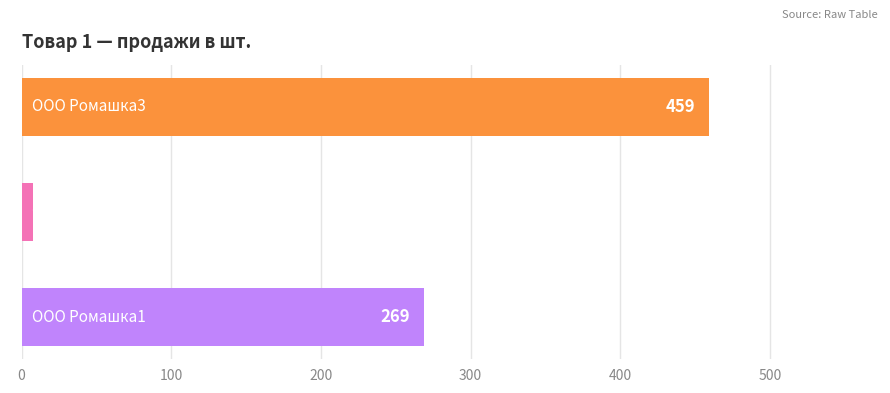

Reading bottom to top, list all the values displayed in this chart.

269	8	459